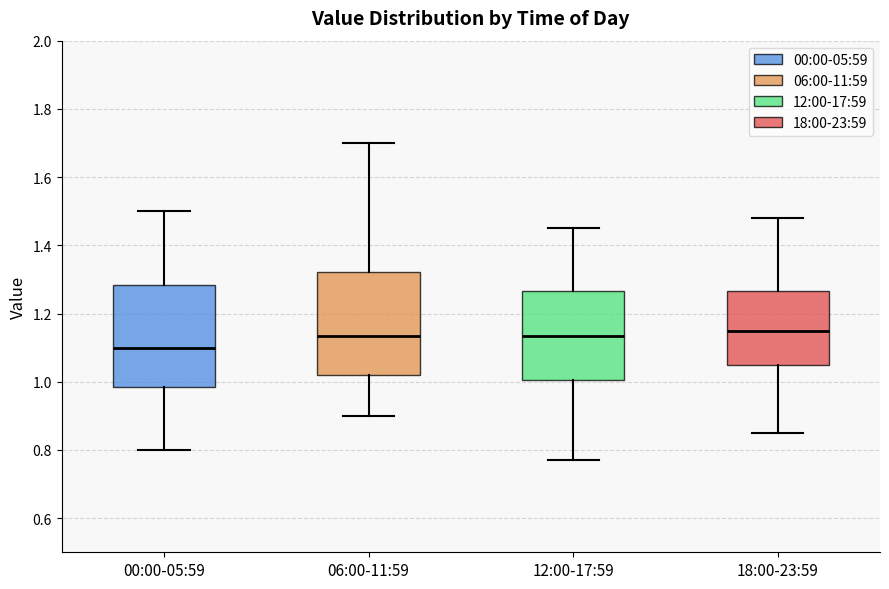

Reading left to right, read every box against the y-axis: the position of its median line, the range the box covers, and the ends of its whiskers. The values are not printed on the chart, so give them approximately, as read against the axis.

00:00-05:59: median 1.10, box 0.98 to 1.28, whiskers 0.80 to 1.50
06:00-11:59: median 1.14, box 1.02 to 1.32, whiskers 0.90 to 1.70
12:00-17:59: median 1.14, box 1.00 to 1.26, whiskers 0.78 to 1.46
18:00-23:59: median 1.16, box 1.06 to 1.26, whiskers 0.86 to 1.48